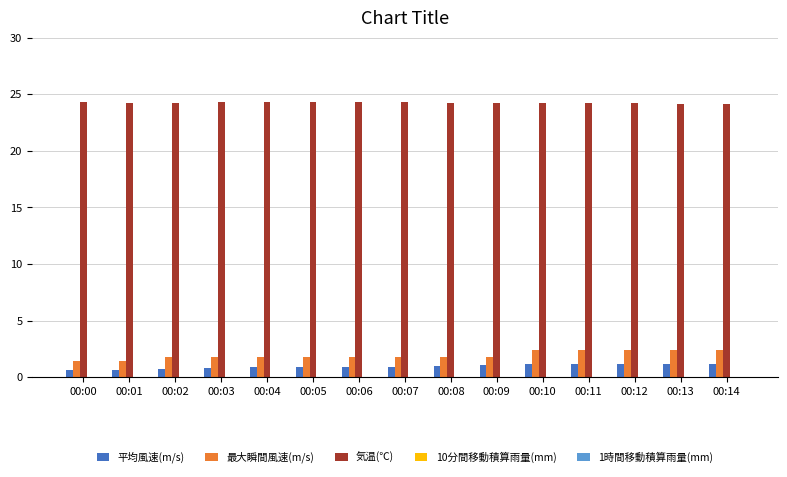

At how many categories does at least one series exceed 22?

15